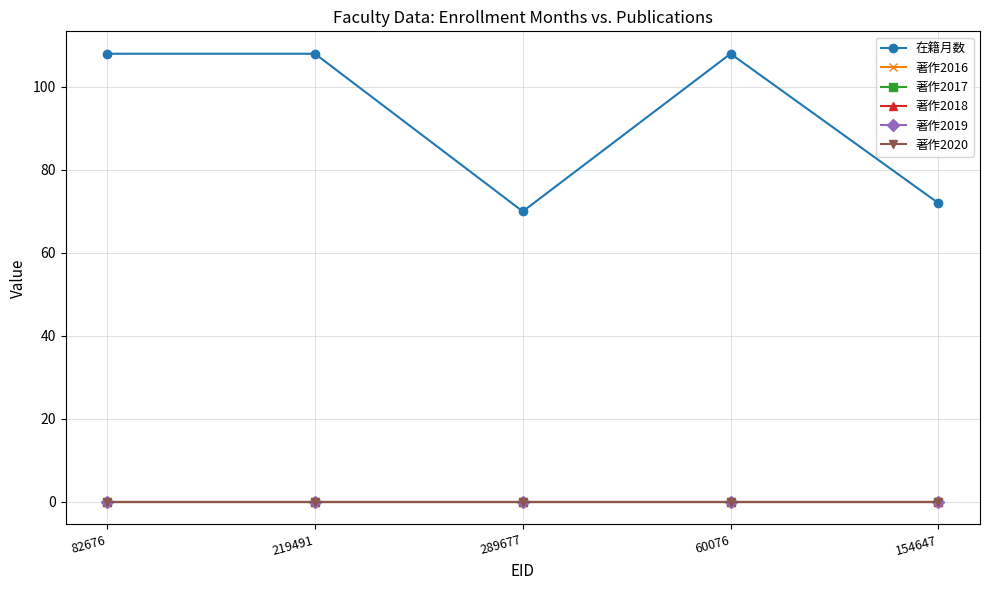

How many categories are shown in the chart?

5